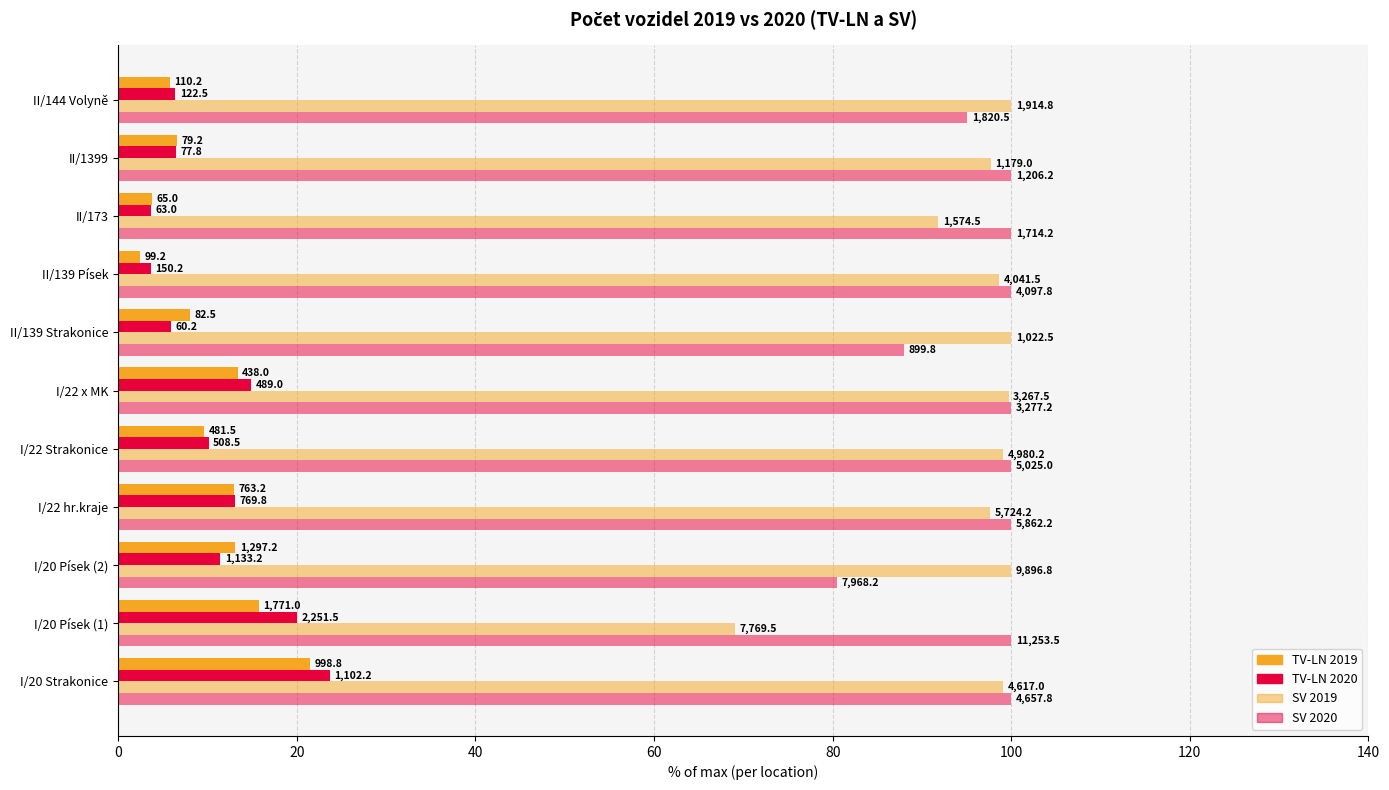

What is the difference between the second highest and minimum values in the SV 2019 series?

31.0